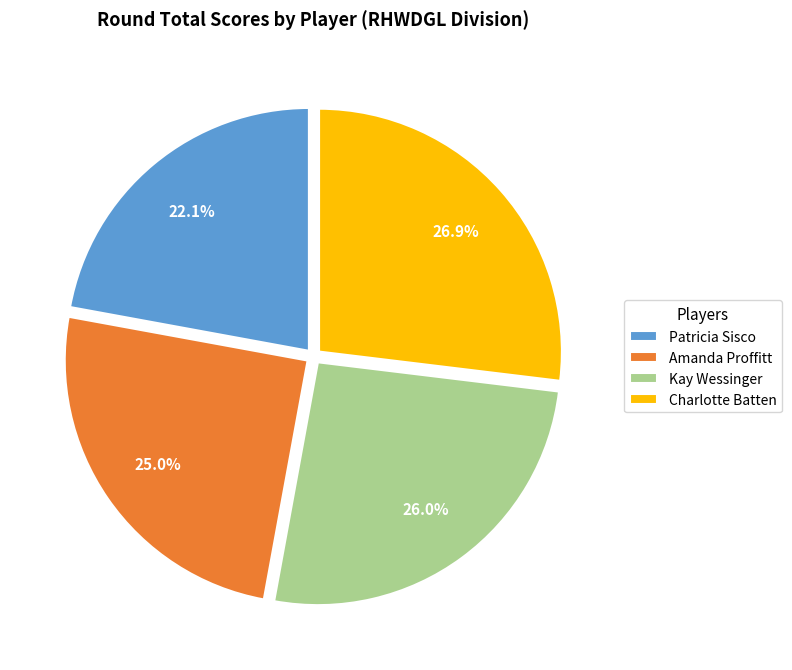

Is the sum of Amanda Proffitt and Kay Wessinger greater than half?

Yes